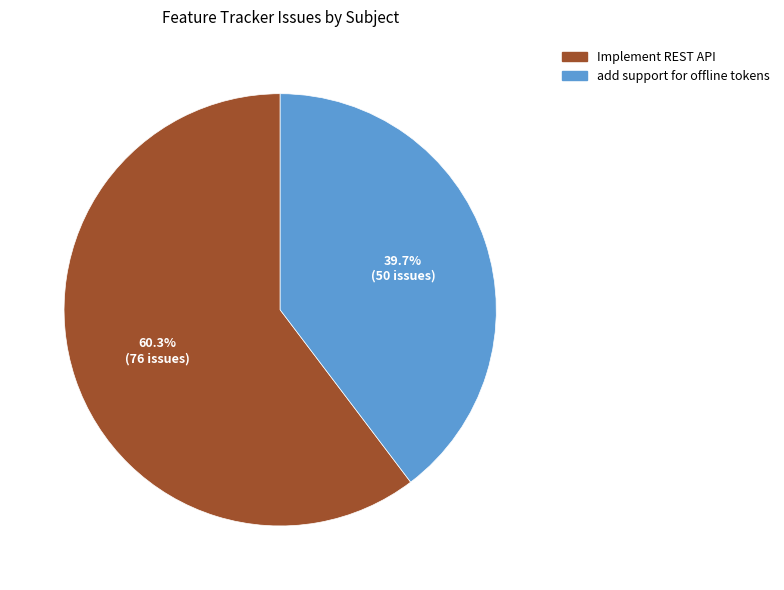

Between Implement REST API and add support for offline tokens, which is larger?

Implement REST API